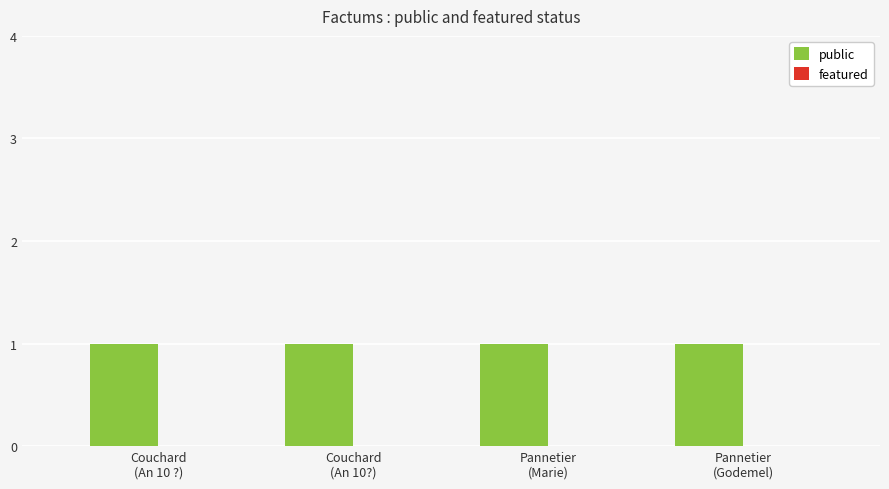

What is the difference between the highest and lowest values at Couchard
(An 10 ?)?

1